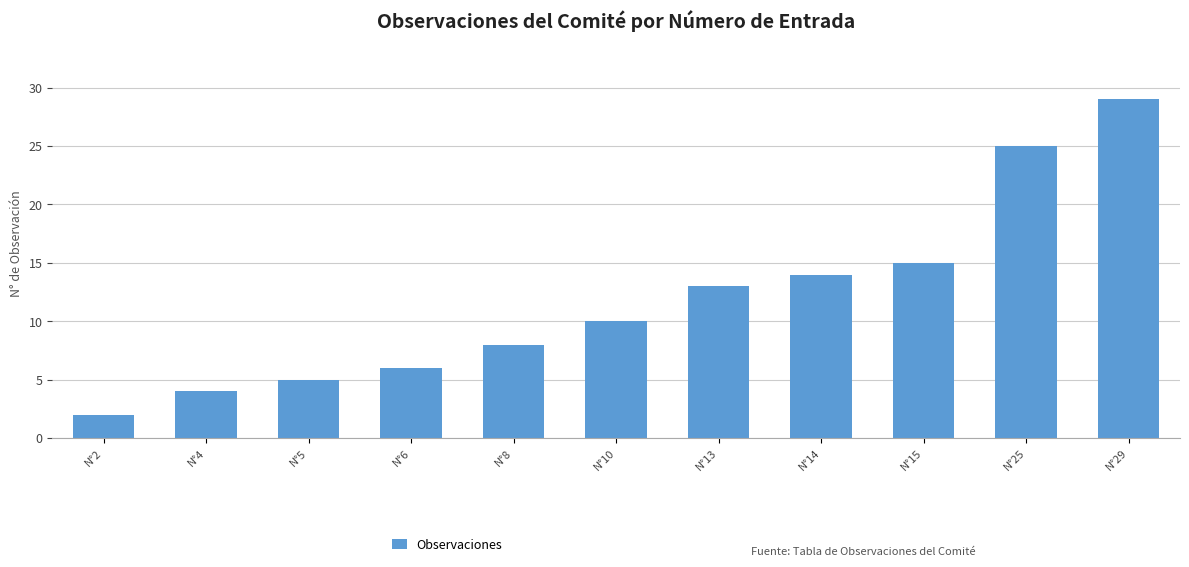

List the labels in order of value, smallest first.

N°2, N°4, N°5, N°6, N°8, N°10, N°13, N°14, N°15, N°25, N°29